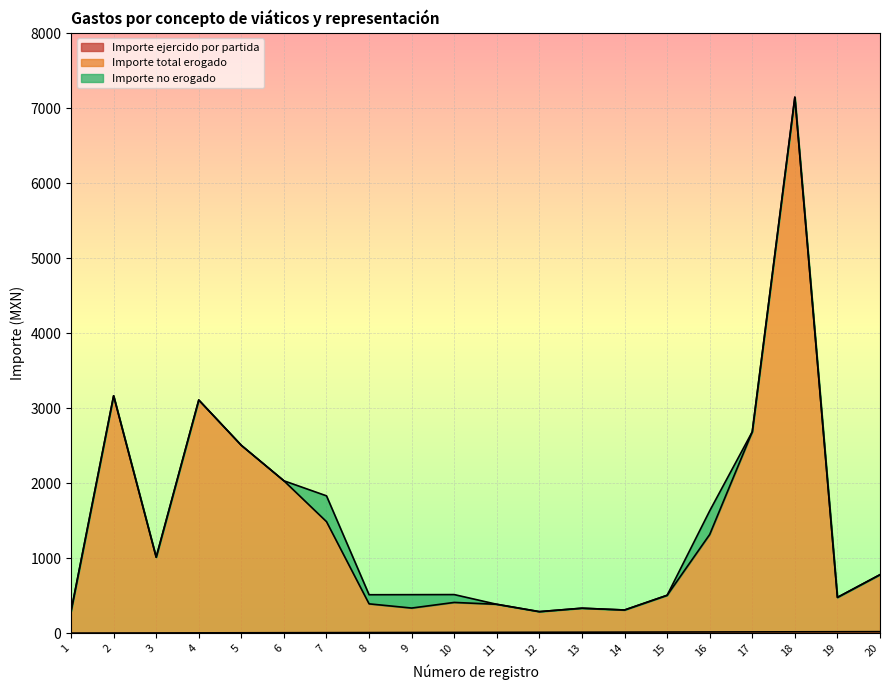

True or false: Importe total erogado and Importe ejercido por partida cross at least once.

False